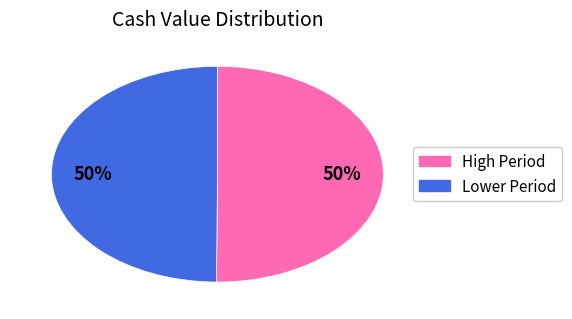

To the nearest percent, what is the average slice percentage?

50%